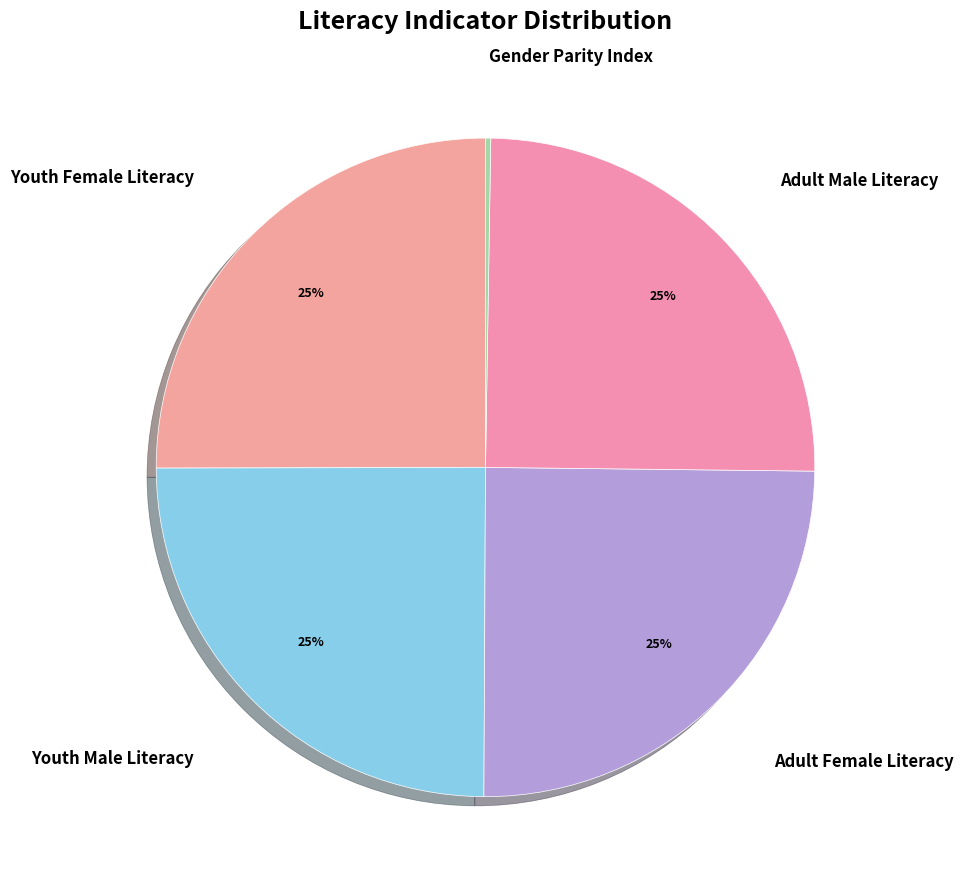

Does Adult Female Literacy account for over 50% of the chart?

No